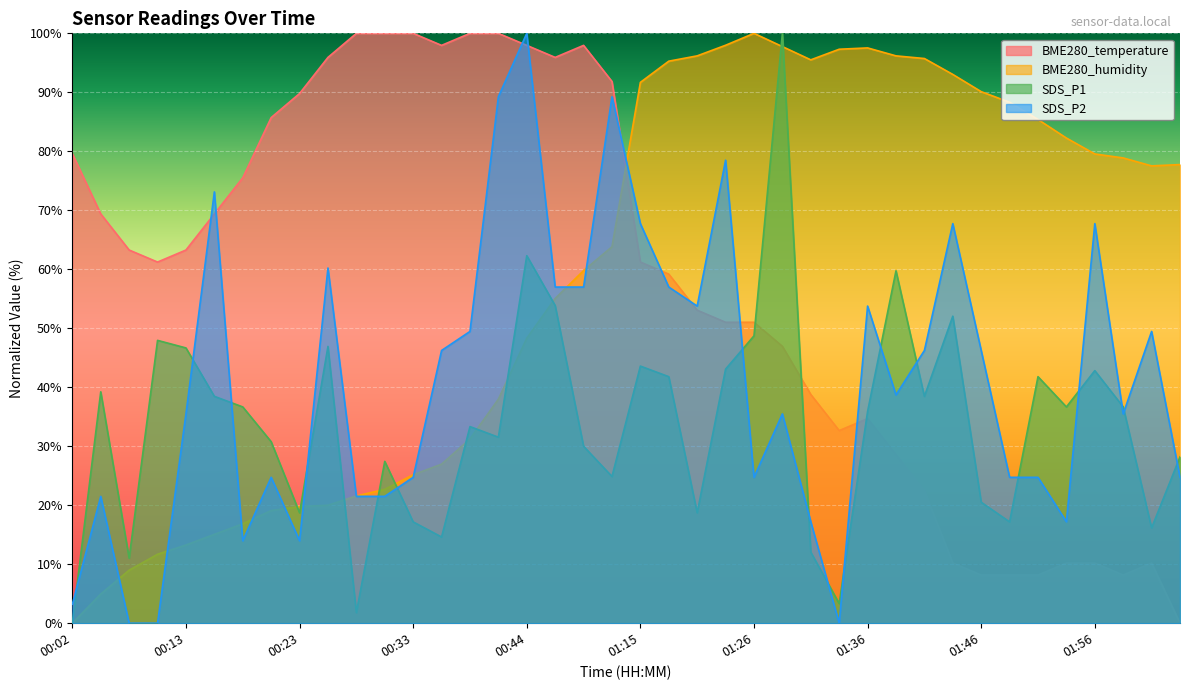

Rank the categories by BME280_humidity value from highest to lowest.

01:26, 01:23, 01:28, 01:36, 01:33, 01:20, 01:38, 01:41, 01:31, 01:17, 01:43, 01:15, 01:46, 01:48, 01:51, 01:54, 01:56, 01:58, 02:03, 02:01, 00:52, 00:49, 00:46, 00:44, 00:41, 00:38, 00:36, 00:33, 00:31, 00:28, 00:26, 00:23, 00:20, 00:18, 00:15, 00:13, 00:10, 00:08, 00:05, 00:02